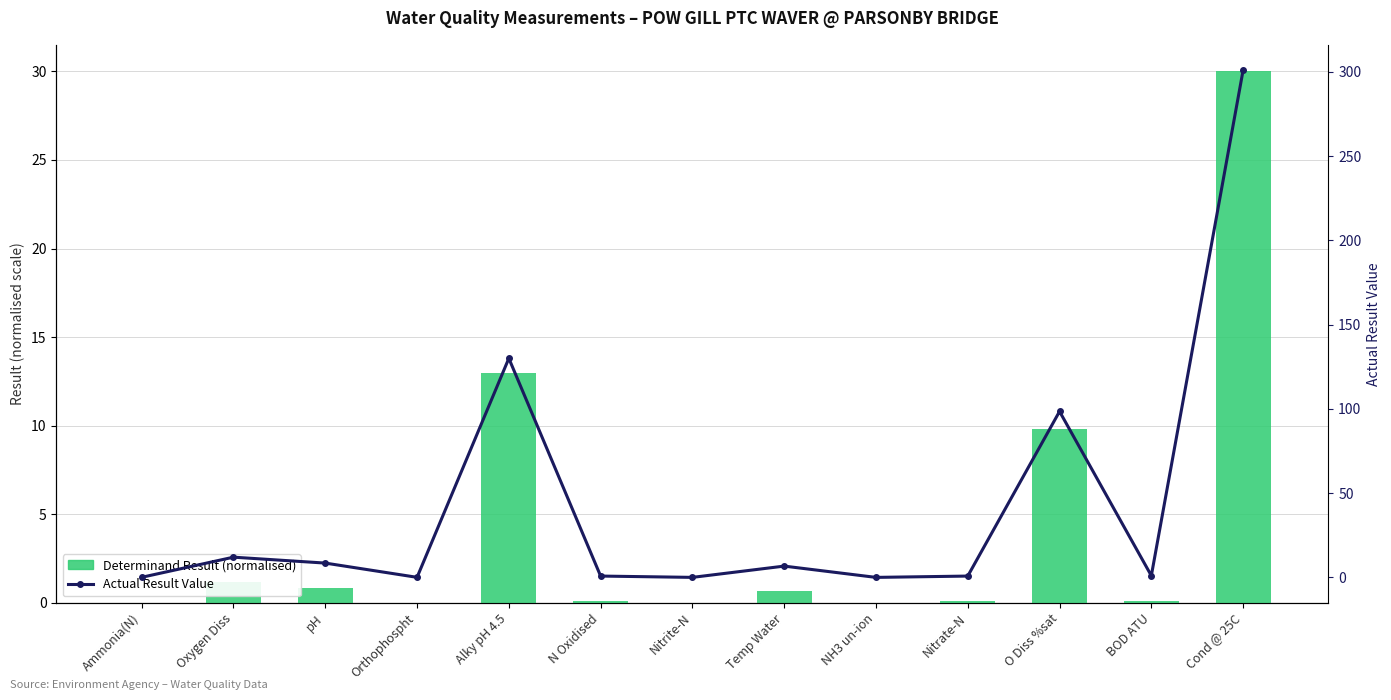

What is the total value across all series at Alky pH 4.5?

143.0